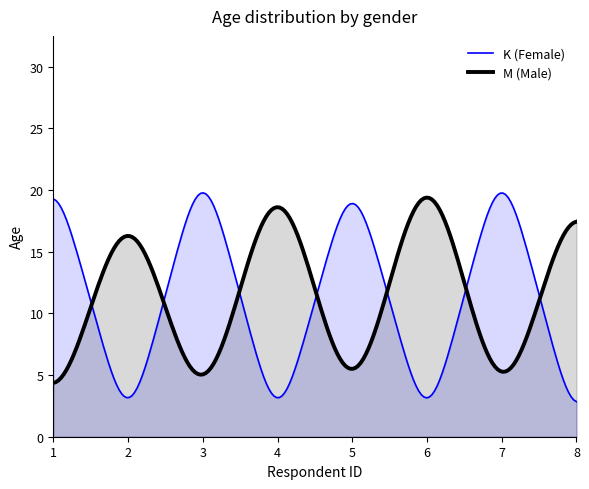

Is it true that M (Male) equals 15 at 8?

False